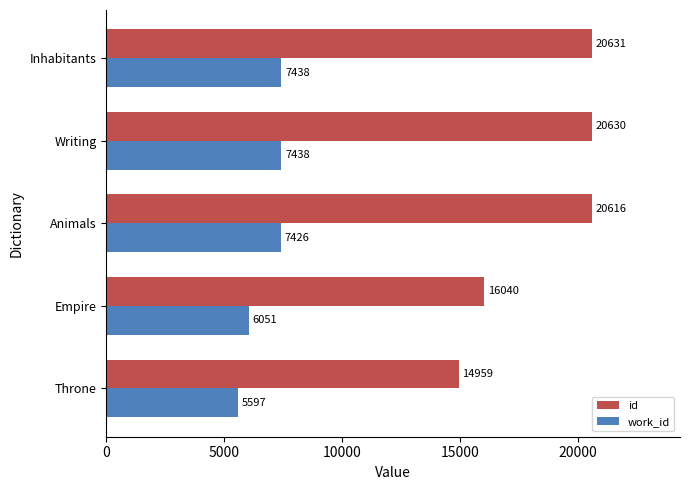

How many categories are shown in the chart?

5